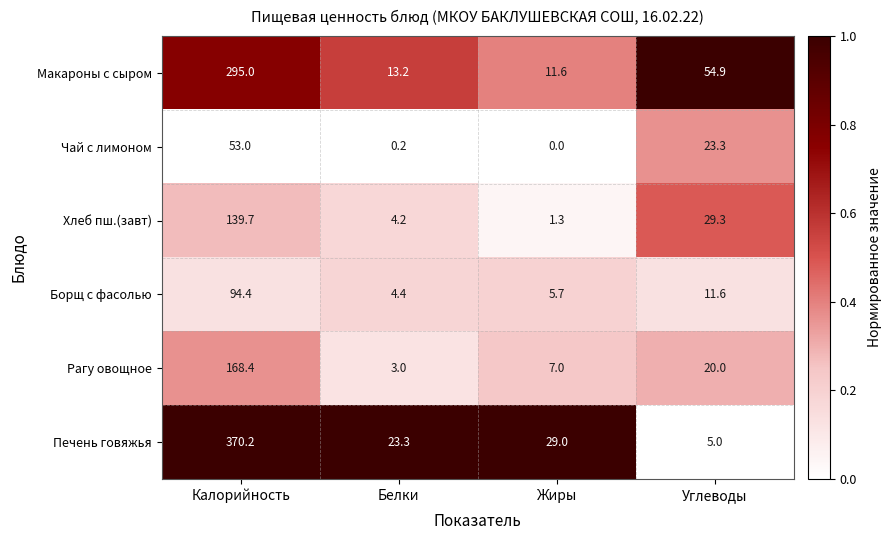

Reading right to left, list all the values displayed in this chart.

Макароны с сыром: Углеводы=54.9	Жиры=11.6	Белки=13.2	Калорийность=295.0
Чай с лимоном: Углеводы=23.3	Жиры=0.0	Белки=0.2	Калорийность=53.0
Хлеб пш.(завт): Углеводы=29.3	Жиры=1.3	Белки=4.2	Калорийность=139.7
Борщ с фасолью: Углеводы=11.6	Жиры=5.7	Белки=4.4	Калорийность=94.4
Рагу овощное: Углеводы=20.0	Жиры=7.0	Белки=3.0	Калорийность=168.4
Печень говяжья: Углеводы=5.0	Жиры=29.0	Белки=23.3	Калорийность=370.2